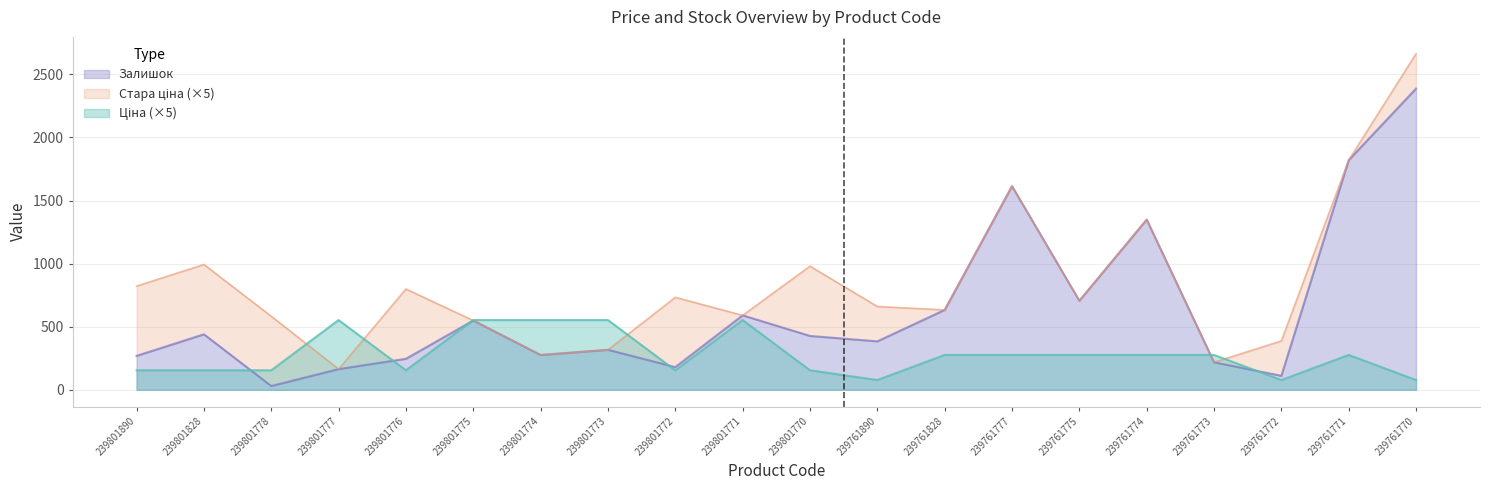

Which series ends up on top after the final intersection of Залишок and Ціна?

Залишок